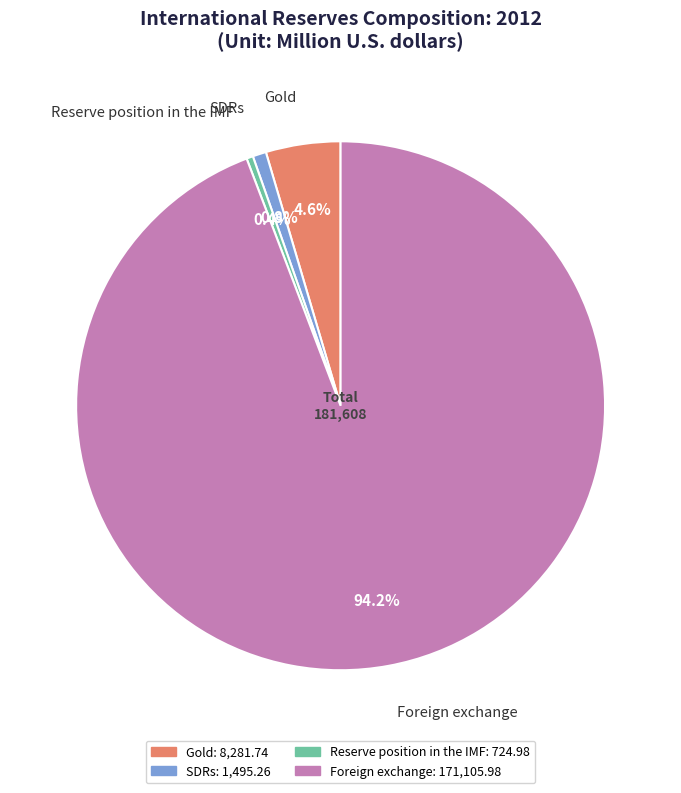

To the nearest percent, what is the difference between the largest and smallest slice percentages?

94%